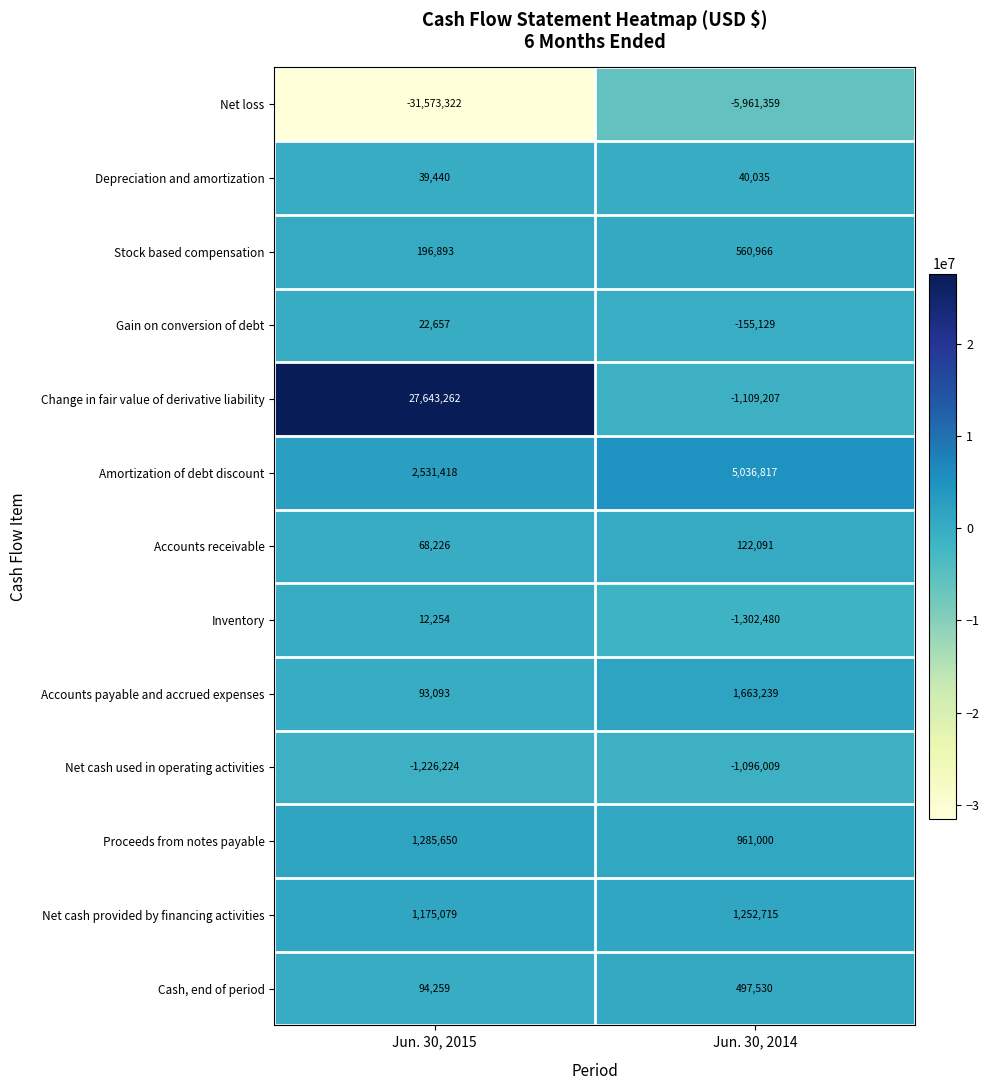

Reading left to right, list all the values displayed in this chart.

Net loss: -31573322	-5961359
Depreciation and amortization: 39440	40035
Stock based compensation: 196893	560966
Gain on conversion of debt: 22657	-155129
Change in fair value of derivative liability: 27643262	-1109207
Amortization of debt discount: 2531418	5036817
Accounts receivable: 68226	122091
Inventory: 12254	-1302480
Accounts payable and accrued expenses: 93093	1663239
Net cash used in operating activities: -1226224	-1096009
Proceeds from notes payable: 1285650	961000
Net cash provided by financing activities: 1175079	1252715
Cash, end of period: 94259	497530